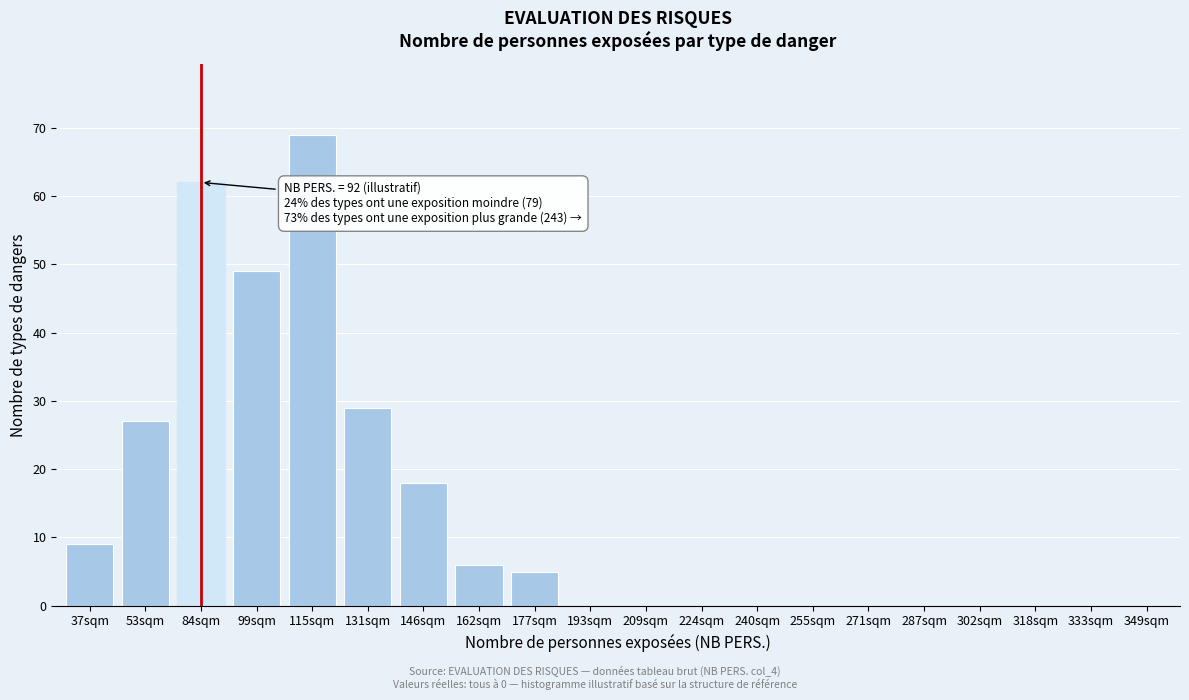

Reading left to right, what are all the values shown in this chart?

37sqm=9	53sqm=27	84sqm=62	99sqm=49	115sqm=69	131sqm=29	146sqm=18	162sqm=6	177sqm=5	193sqm=0	209sqm=0	224sqm=0	240sqm=0	255sqm=0	271sqm=0	287sqm=0	302sqm=0	318sqm=0	333sqm=0	349sqm=0